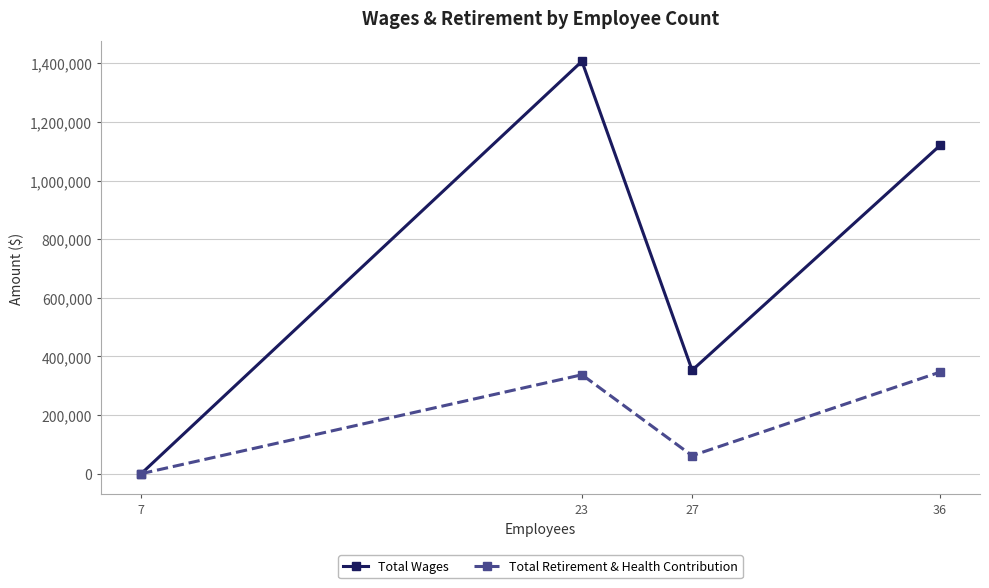

Rank the series at 23 from highest to lowest value.

Total Wages, Total Retirement & Health Contribution